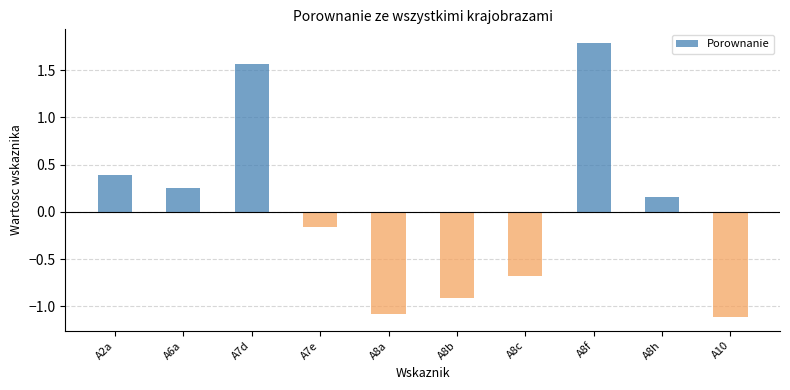

Is it true that the value at A8b is -0.6?

False